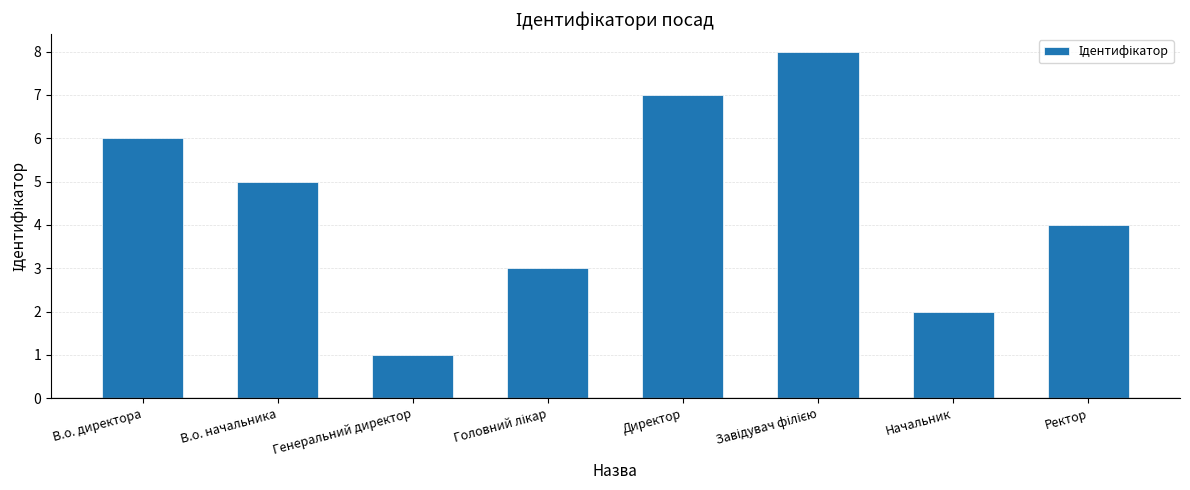

The chart shows a value of 11 at В.о. директора. True or false?

False